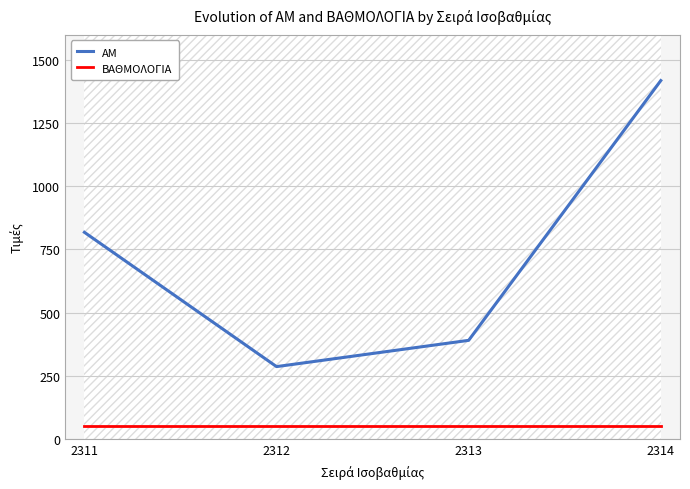

Does the chart have visible grid lines?

Yes